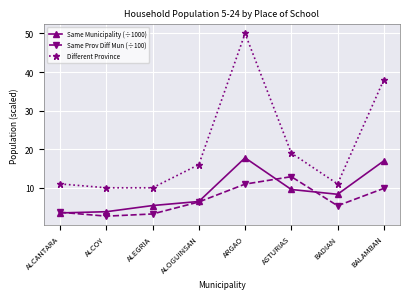

What is the difference between the highest and lowest values at ALCANTARA?

7.5